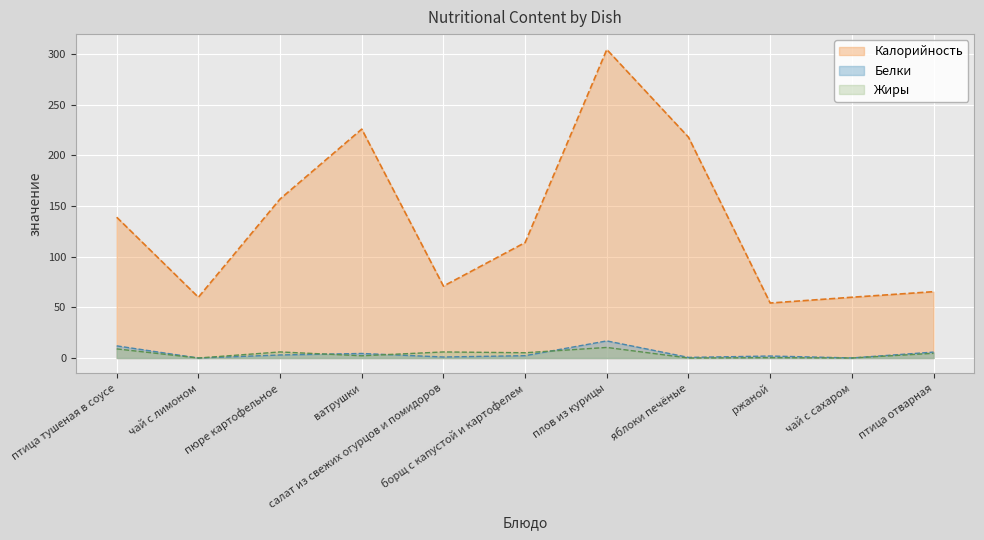

How many times do Белки and Жиры cross each other?

3